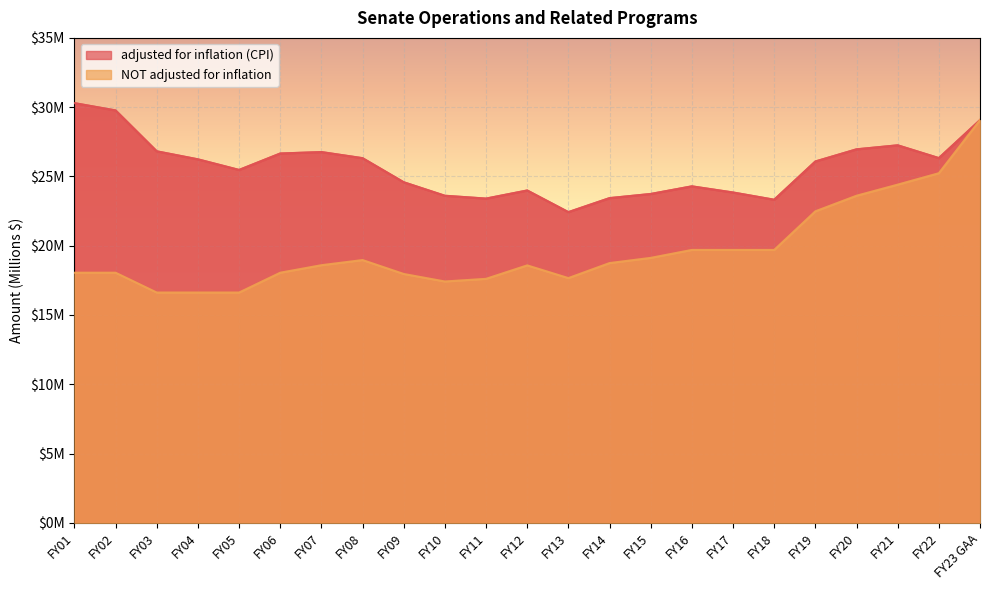

How many interior local peaks does the adjusted for inflation (CPI) series have?

4